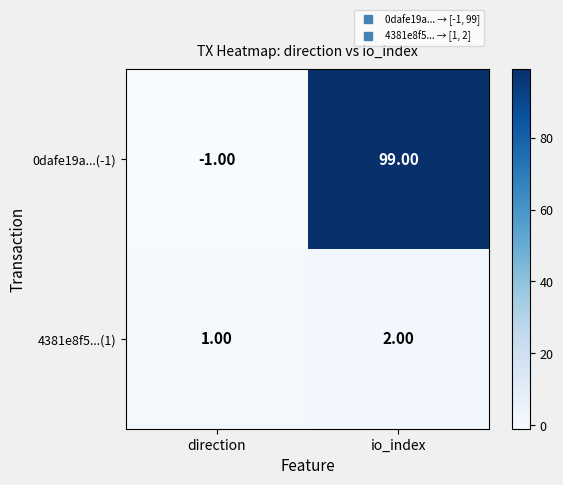

Between direction and io_index, which series saw the biggest shift?

0dafe19a...(-1)